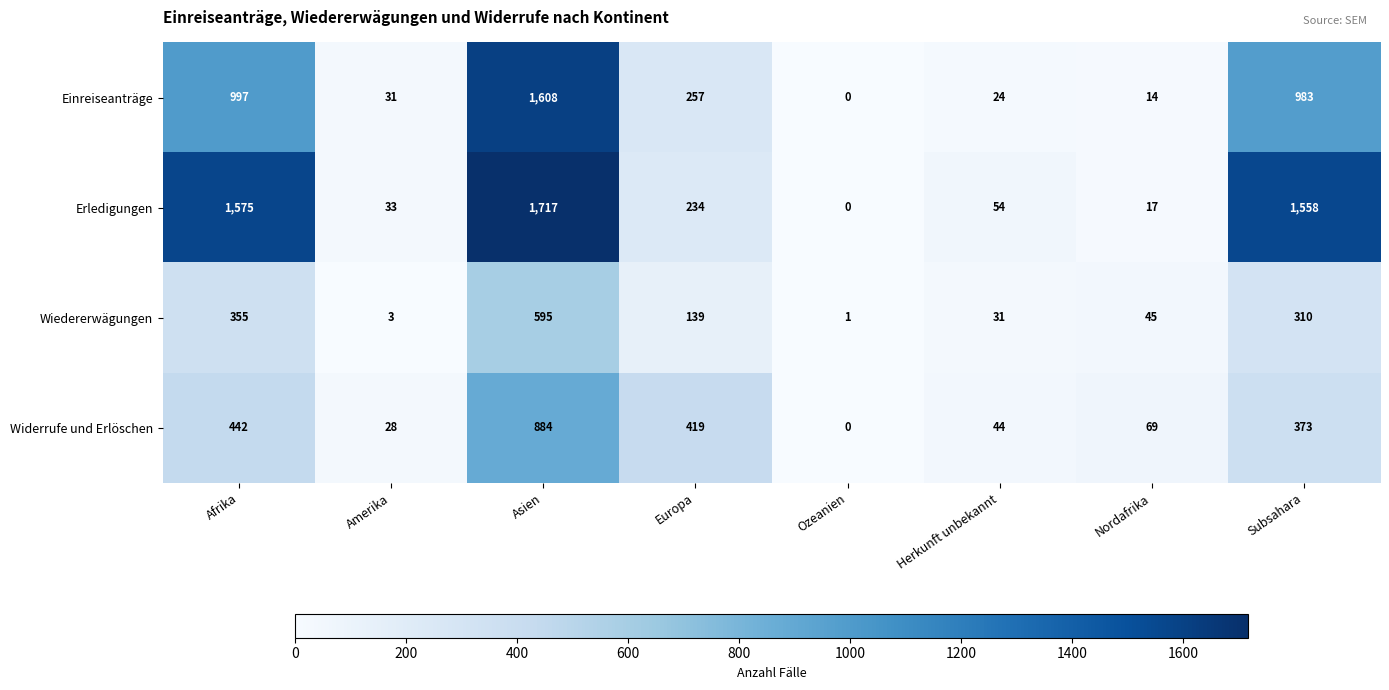

What is the average value of the Widerrufe und Erlöschen series?

282